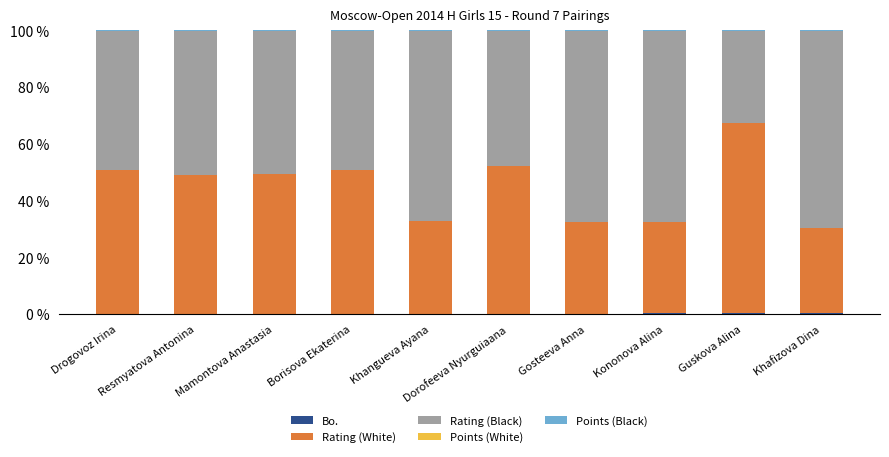

At which category is the sum across all series the highest?

Borisova Ekaterina